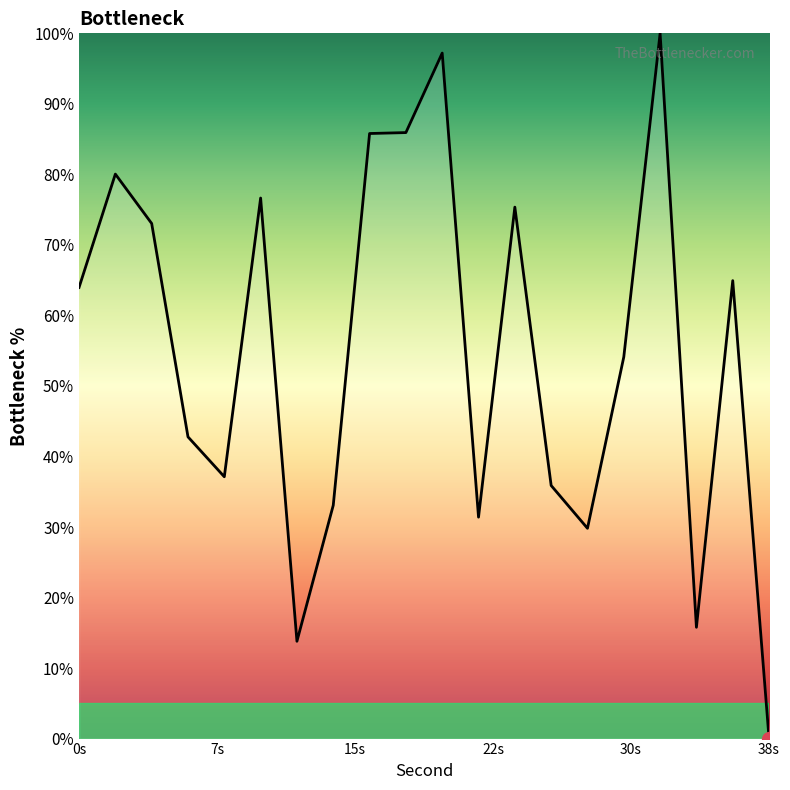

What is the difference between the maximum and minimum values?

100.0